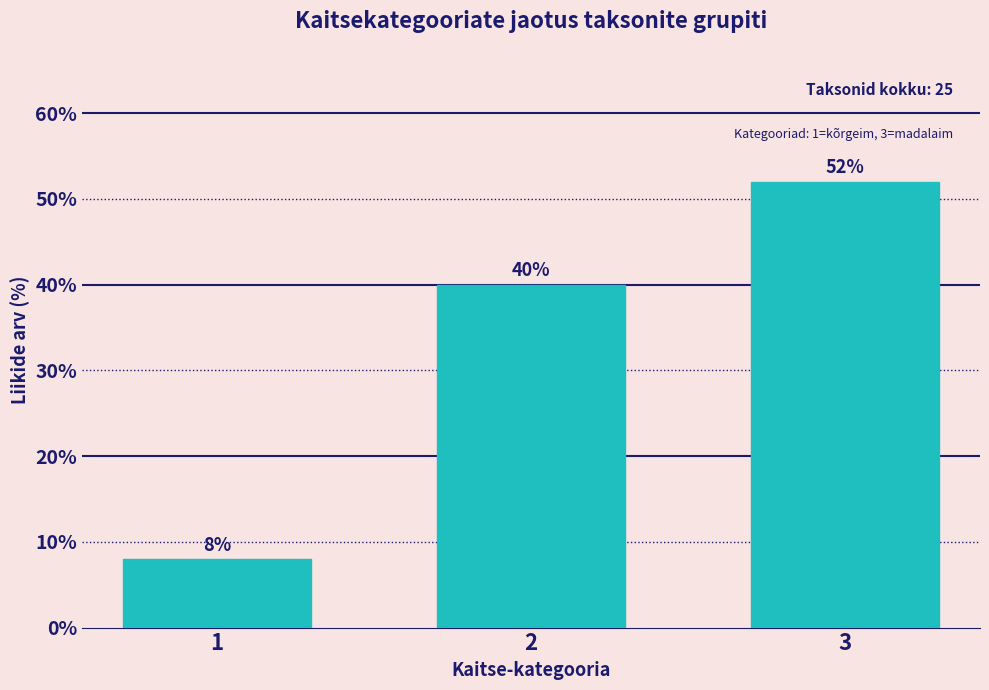

Reading left to right, extract all data points from this chart.

8	40	52